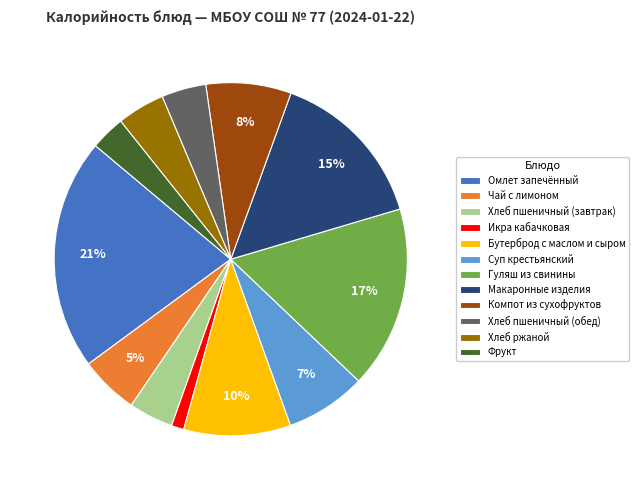

Which slice is the largest?

Омлет запечённый